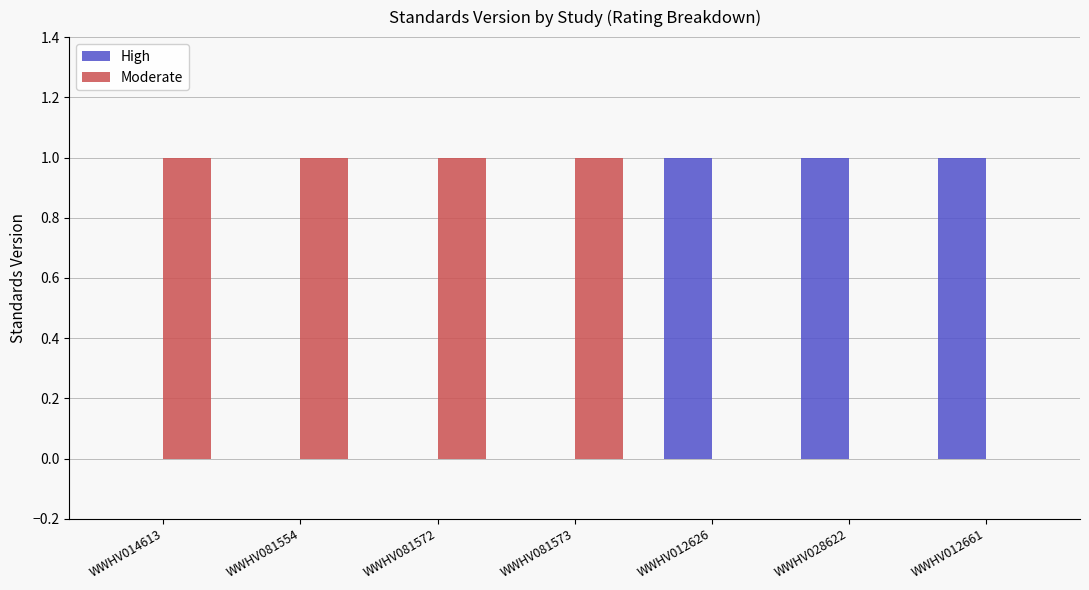

True or false: Moderate has a value of 1 at WWHV081573.

True